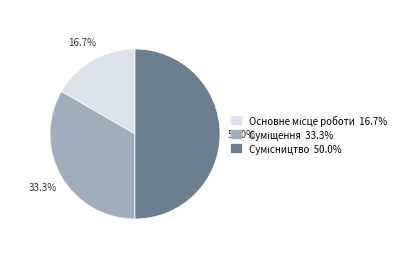

To the nearest percent, what portion does Сумісництво represent?

50%